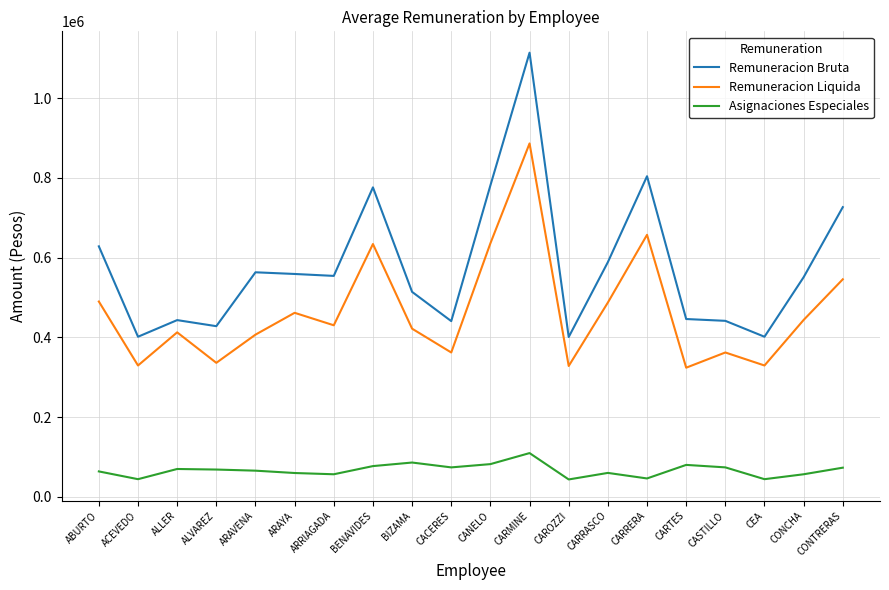

Which category has the highest value across all series?

CARMINE